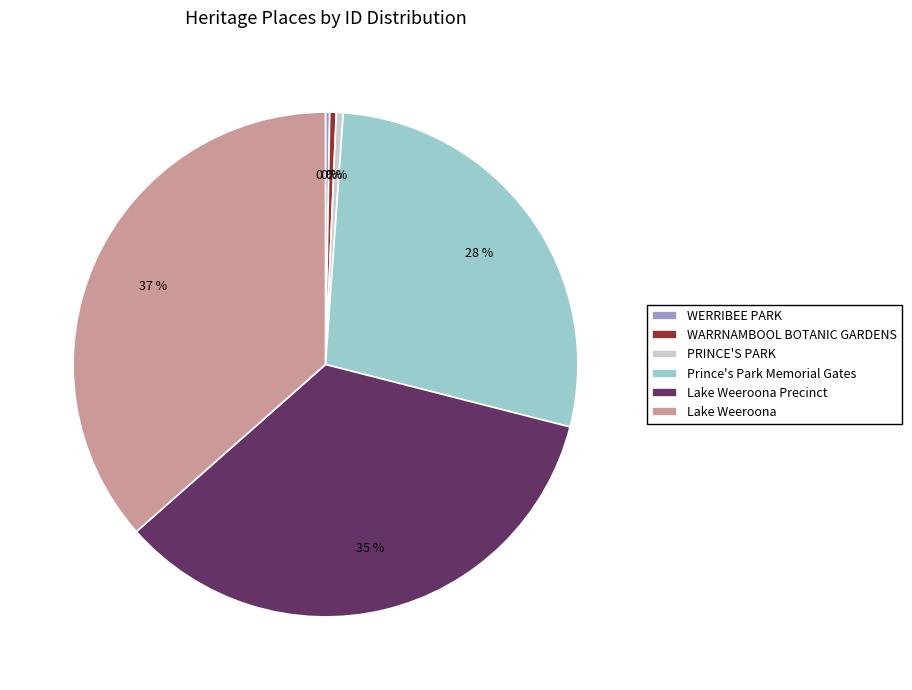

What percentage is the Lake Weeroona Precinct slice, to the nearest percent?

35%